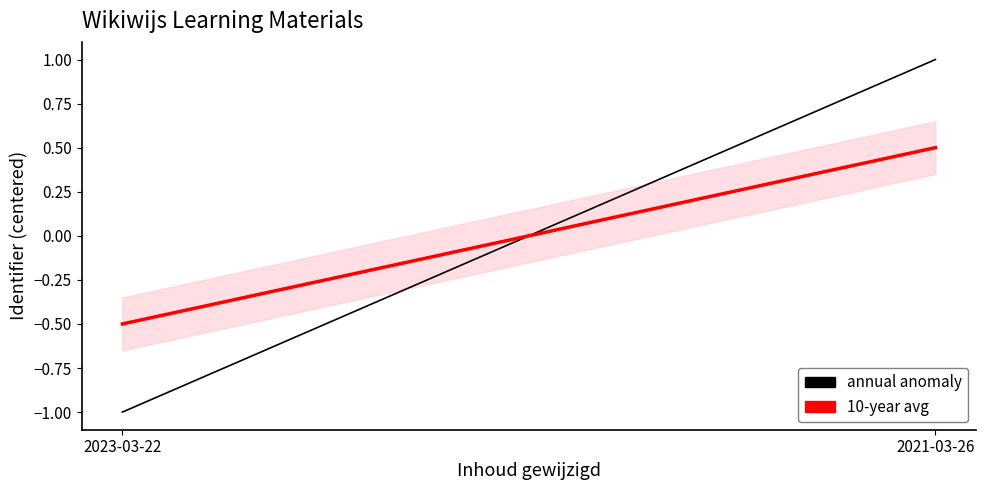

What is the minimum value for annual anomaly?

-1.0